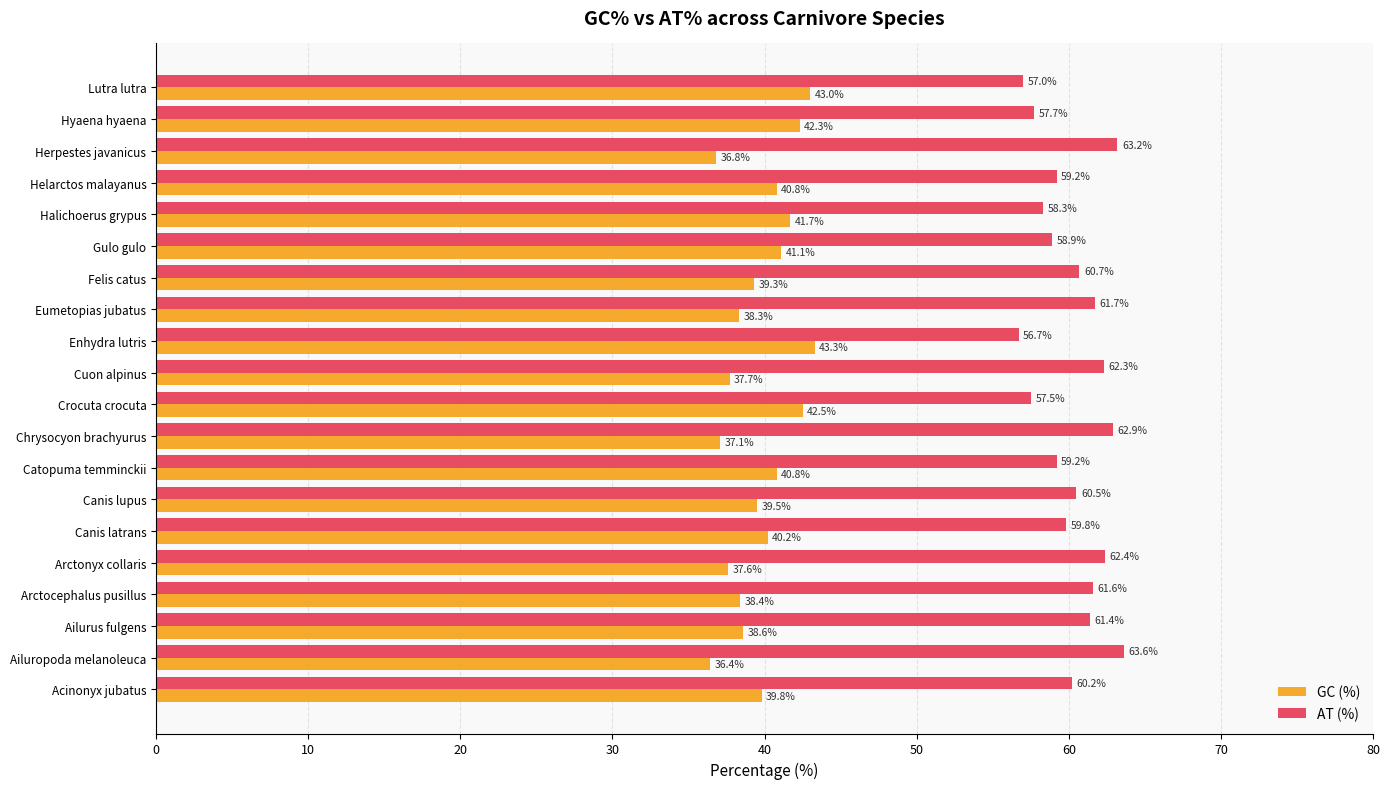

What is the sum of all AT (%) values?

1204.8